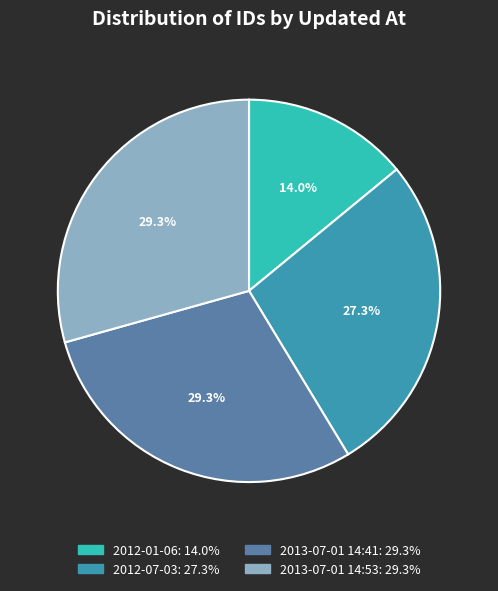

To the nearest percent, what is the average slice percentage?

25%